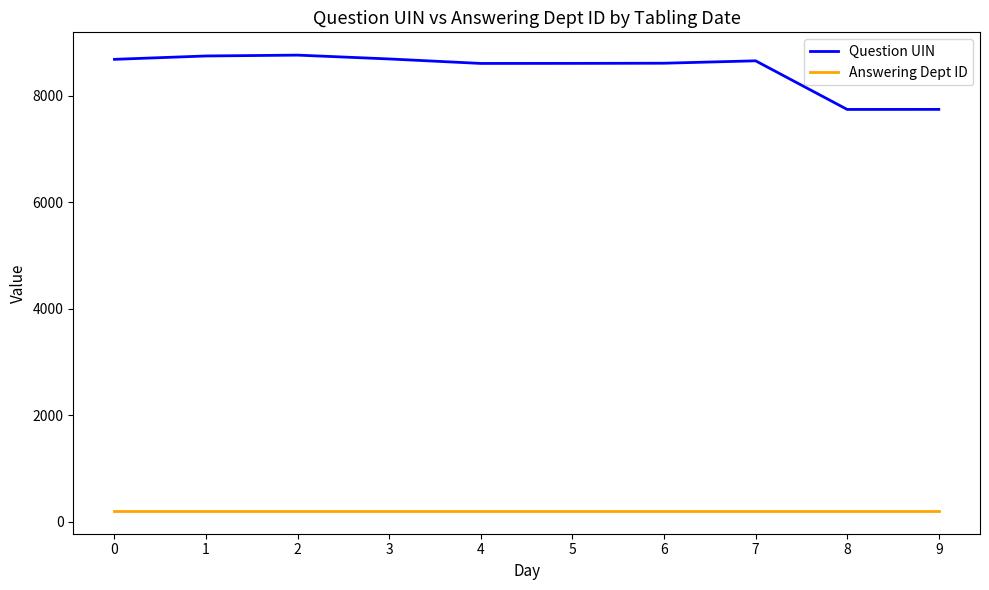

True or false: Answering Dept ID and Question UIN cross at least once.

False